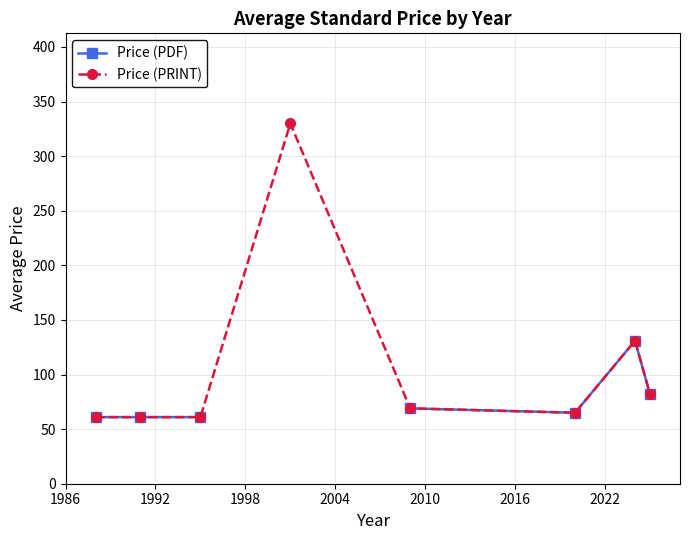

What is the maximum value for Price (PRINT)?

330.0